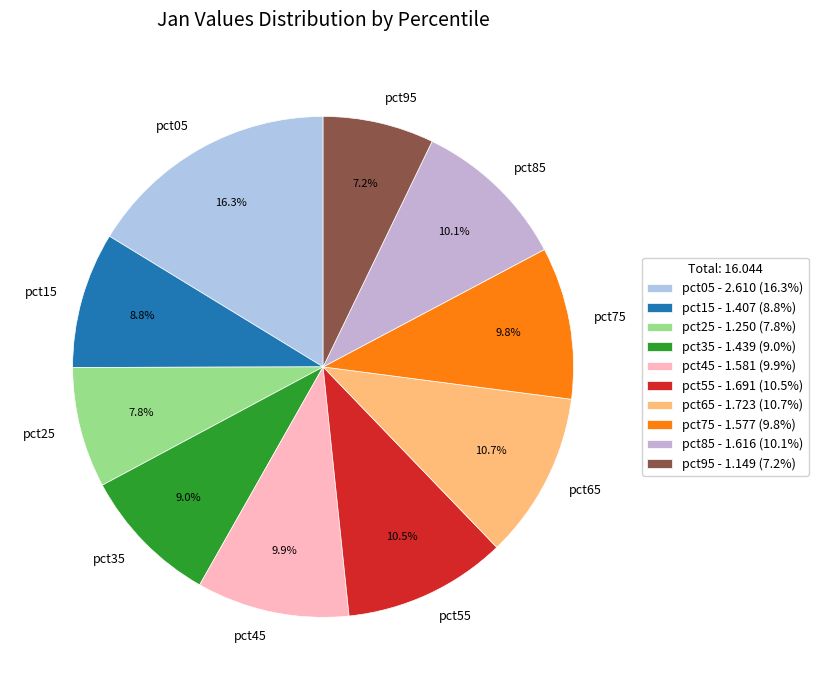

Count the number of slices in the pie.

10